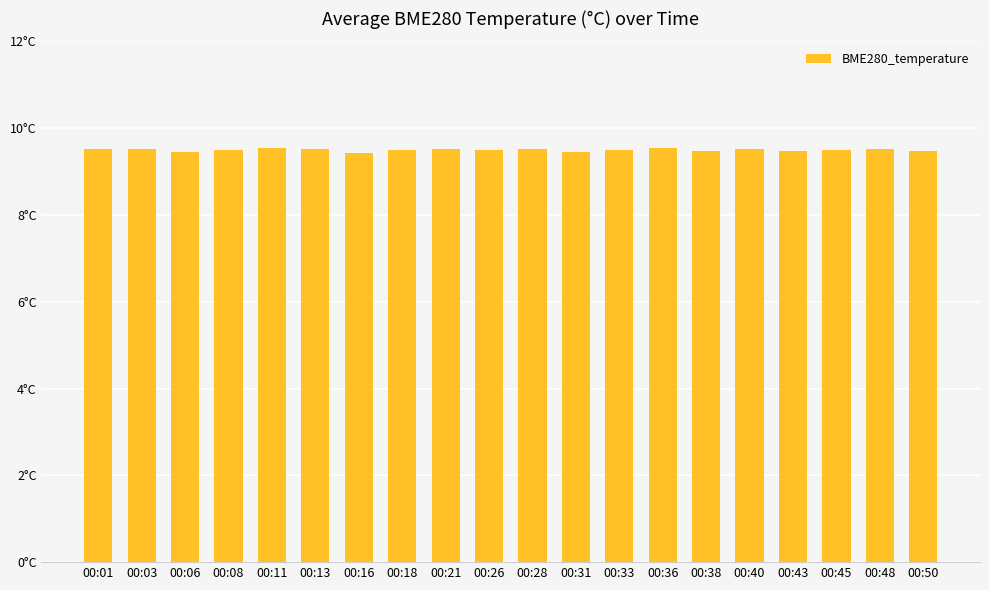

Are the bars horizontal?

No